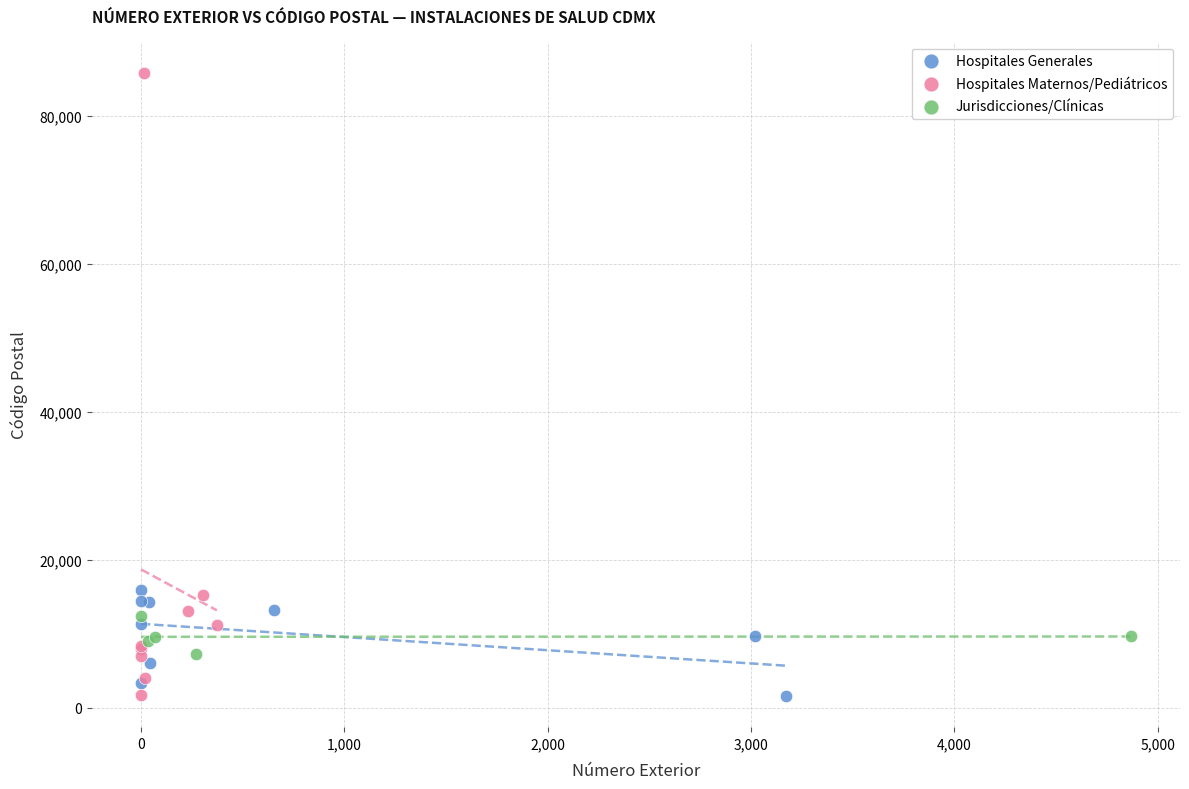

Which series contains the highest Y value?

Hospitales Maternos/Pediátricos